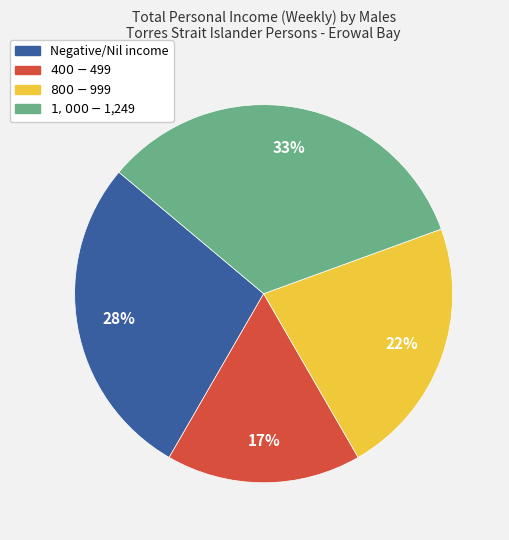

Does any single category account for the majority?

No